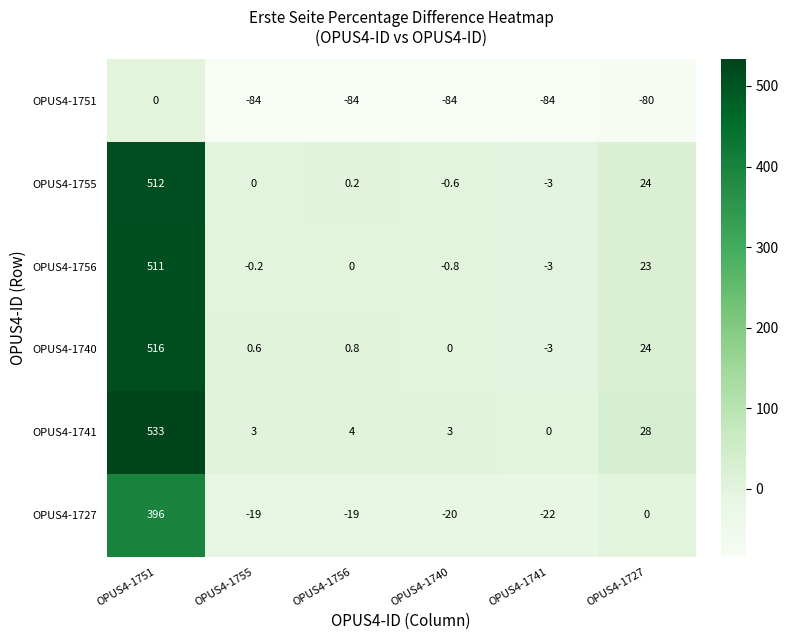

Which series has the widest spread of values?

OPUS4-1741